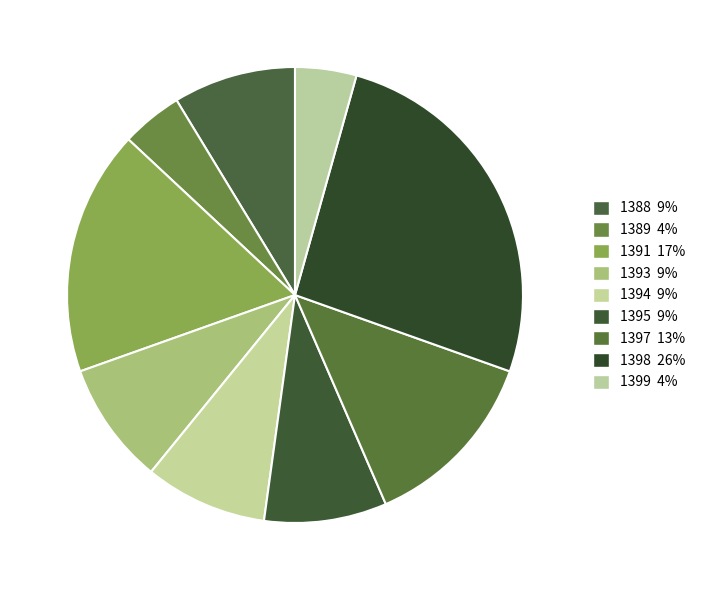

What percentage is the 1399 slice, to the nearest percent?

4%